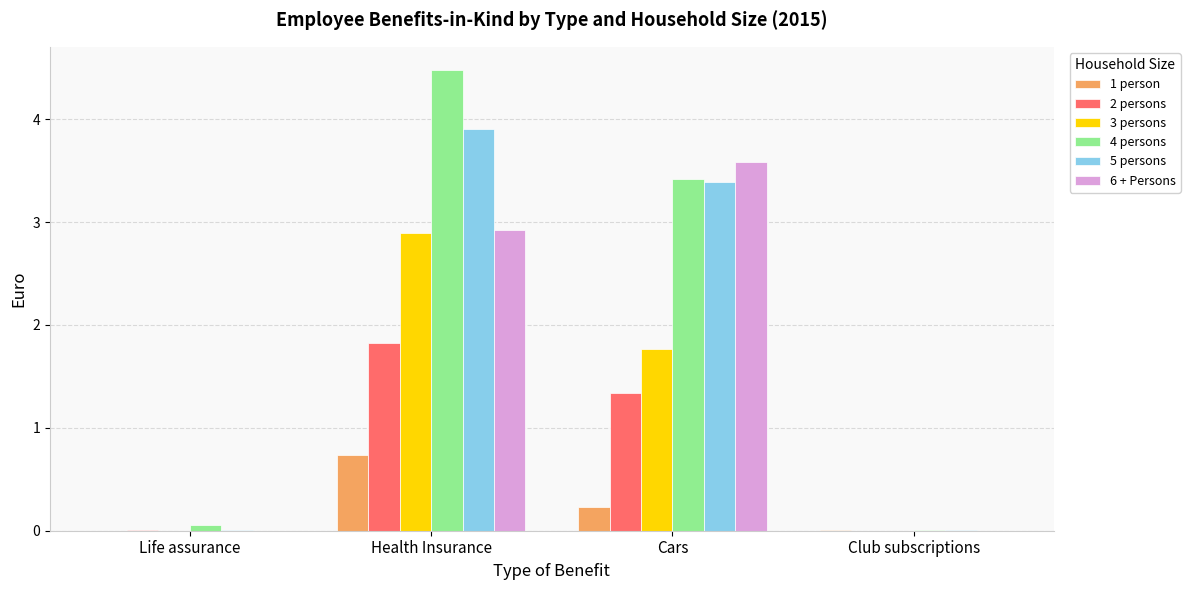

What is the difference between the 6 + Persons values at Club subscriptions and Cars?

3.6